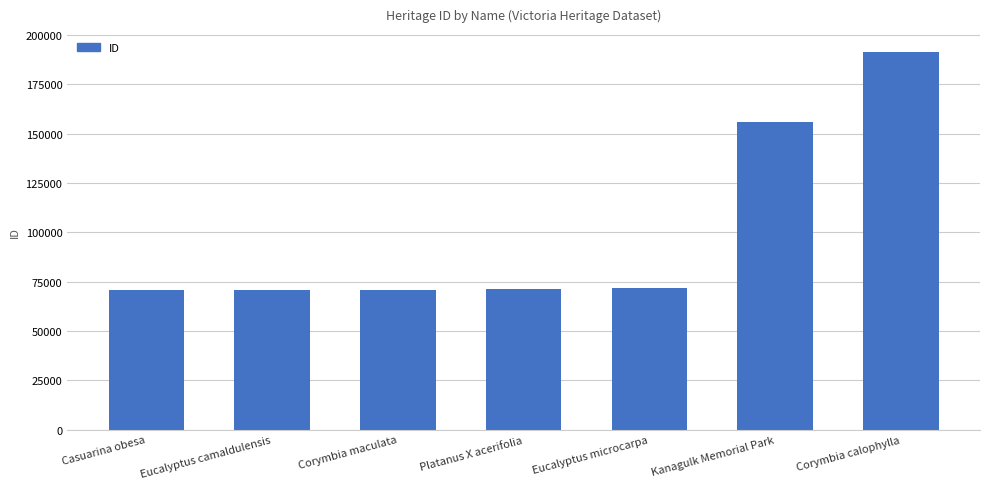

What is the sum of the values at Casuarina obesa and Corymbia calophylla?

262165